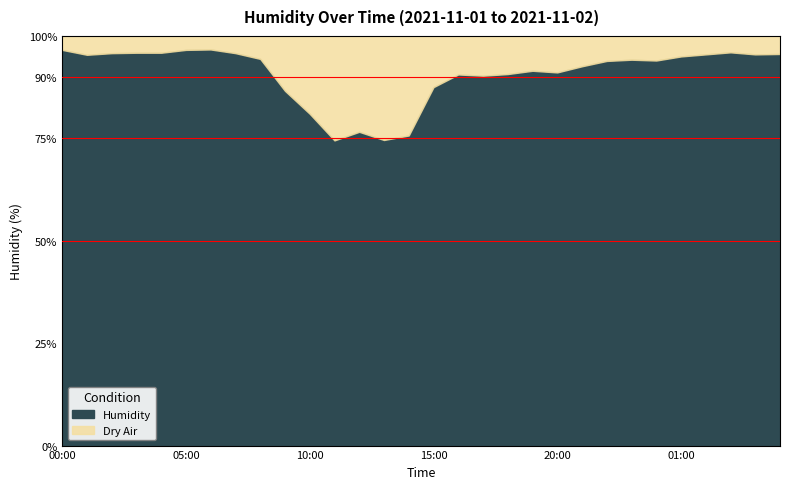

Where does the data first go above 94?

00:00